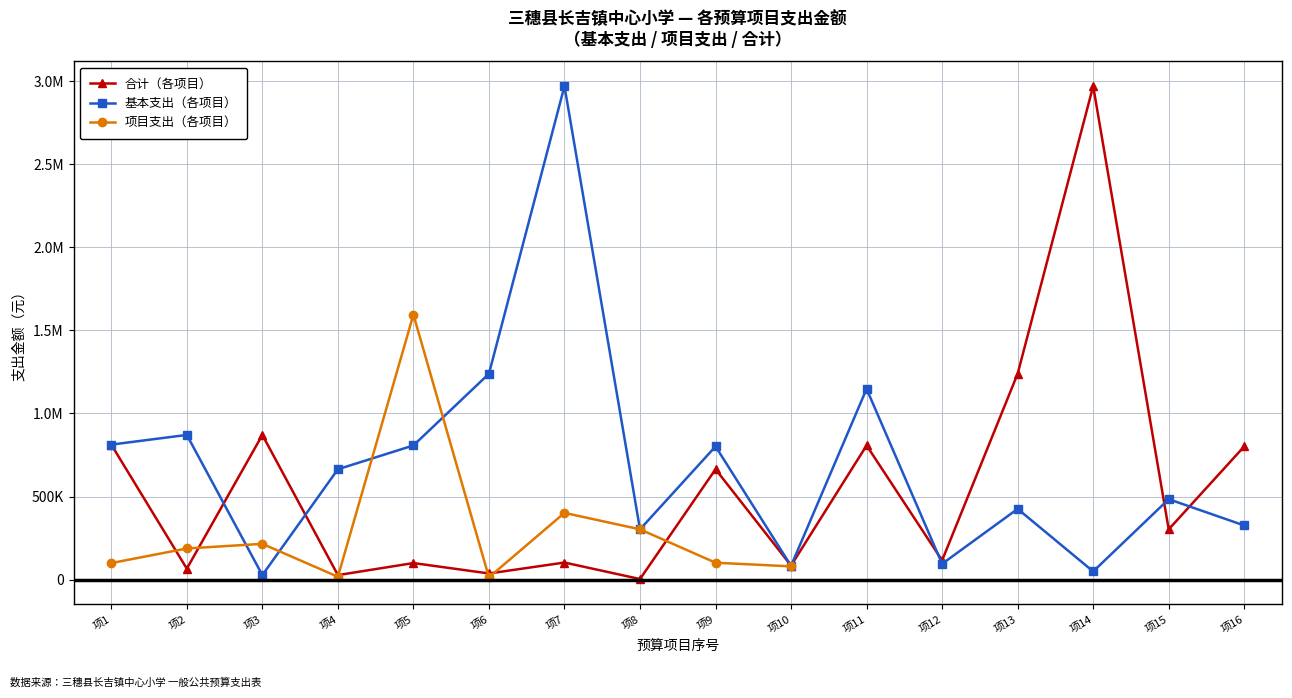

What is the value of the 合计（各项目） point at the 4th from the left?

26894.2